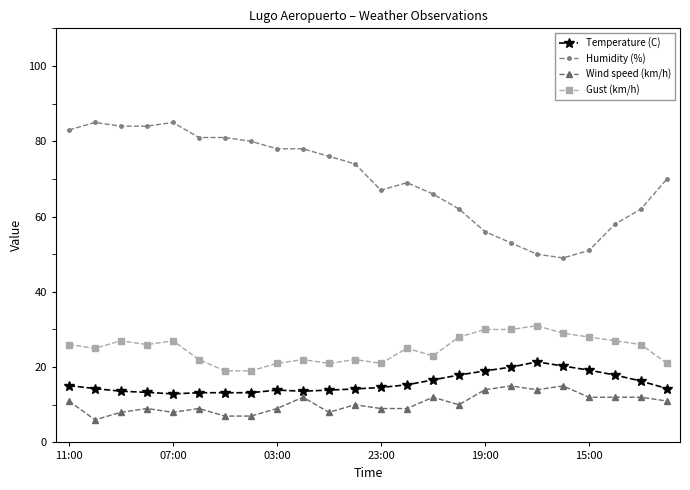

Which series has the largest range (max minus min)?

Humidity (%)